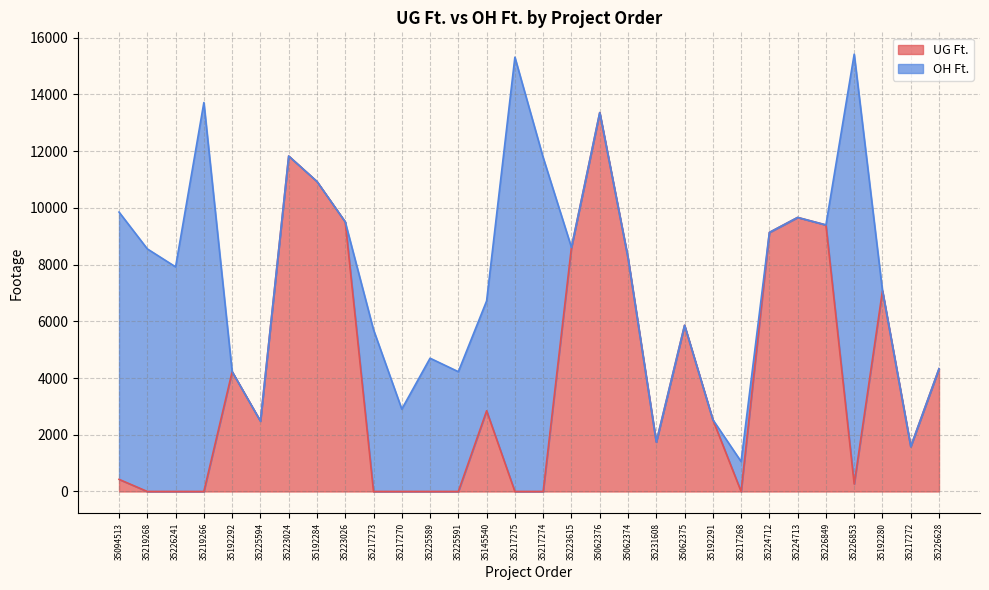

At which category does the data reach its first local peak?

35192292